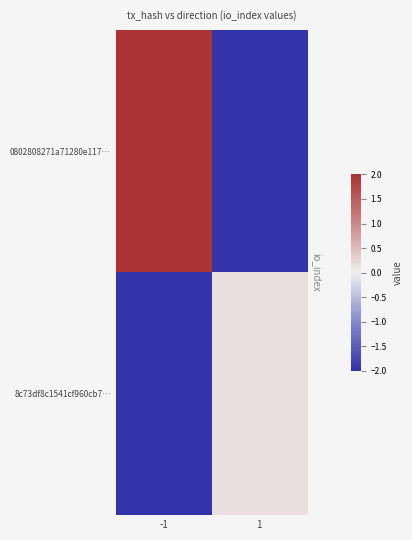

Which series changed the most between -1 and 1?

0802808271a71280e117…